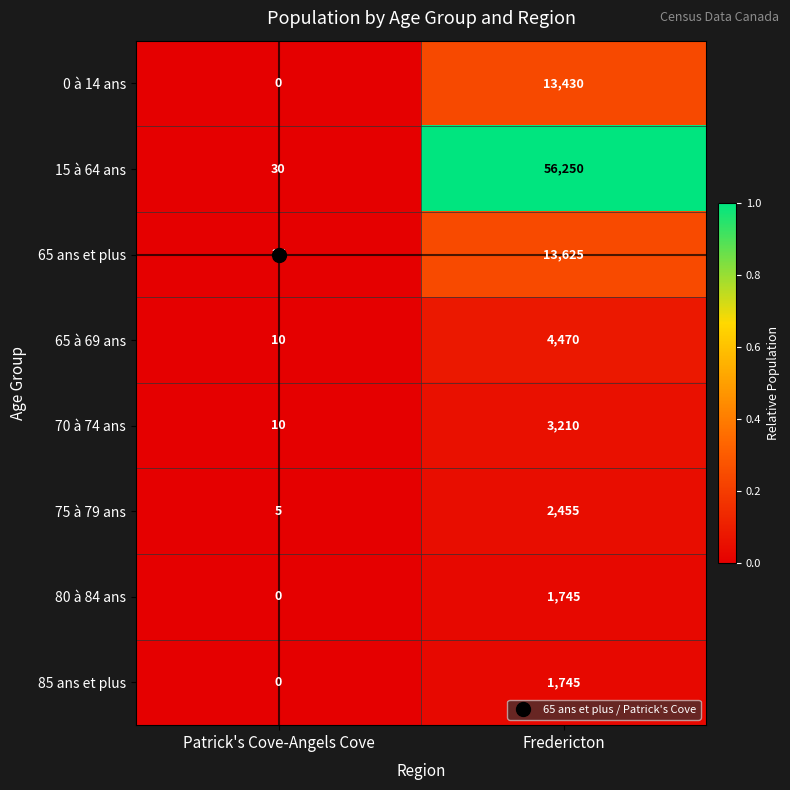

The value of 70 à 74 ans at Patrick's Cove-Angels Cove is 10. True or false?

True